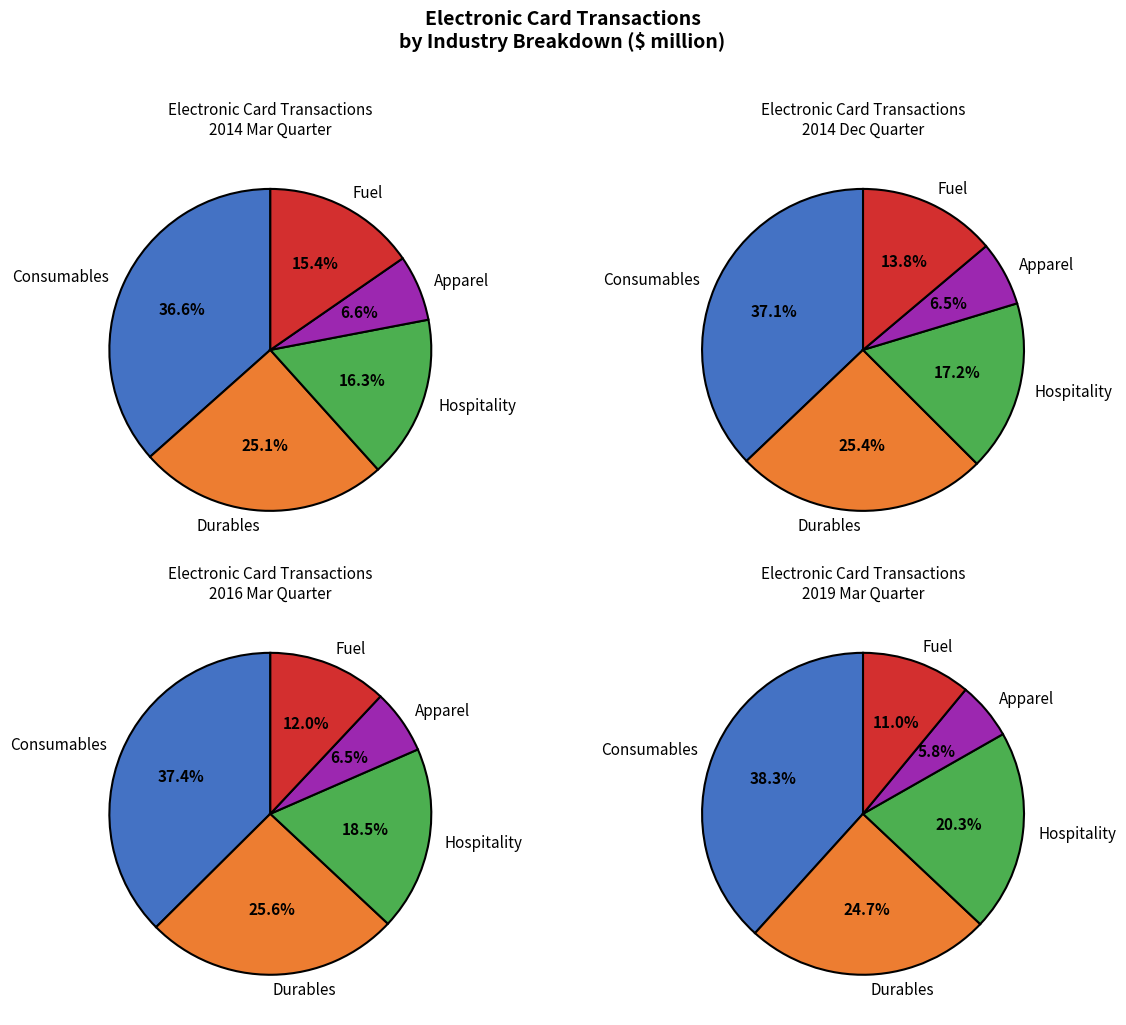

Rank the series by their maximum value, from lowest to highest.

Apparel, Fuel, Hospitality, Durables, Consumables